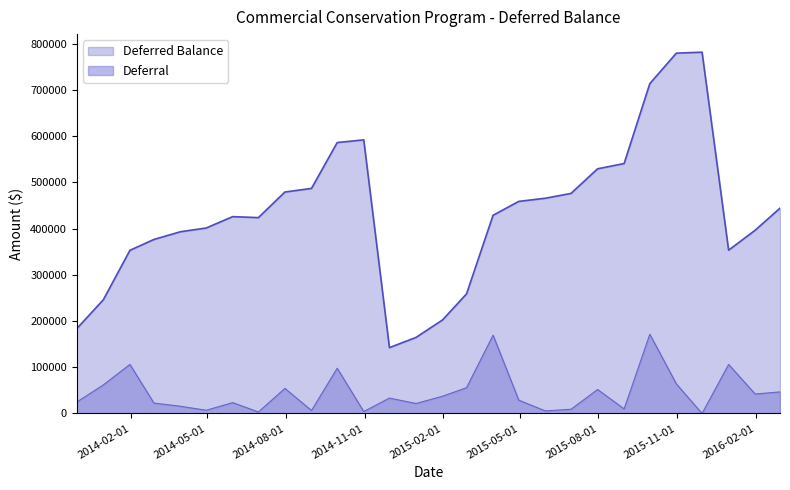

Which series has the largest range (max minus min)?

Deferred Balance